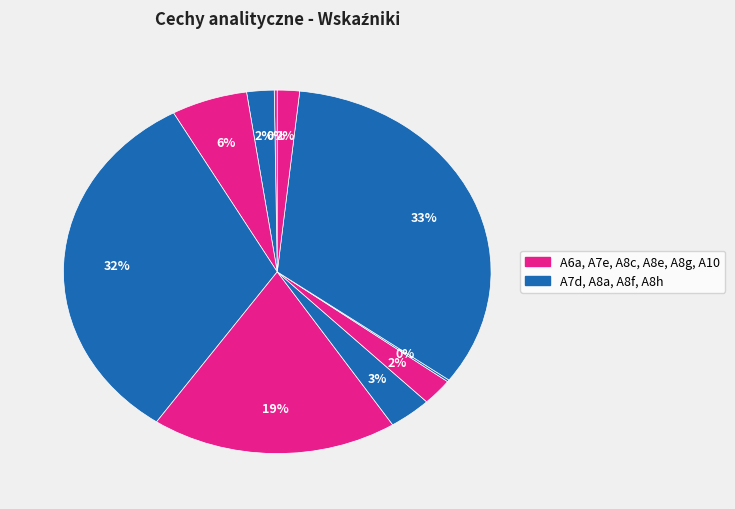

Count the number of slices in the pie.

10